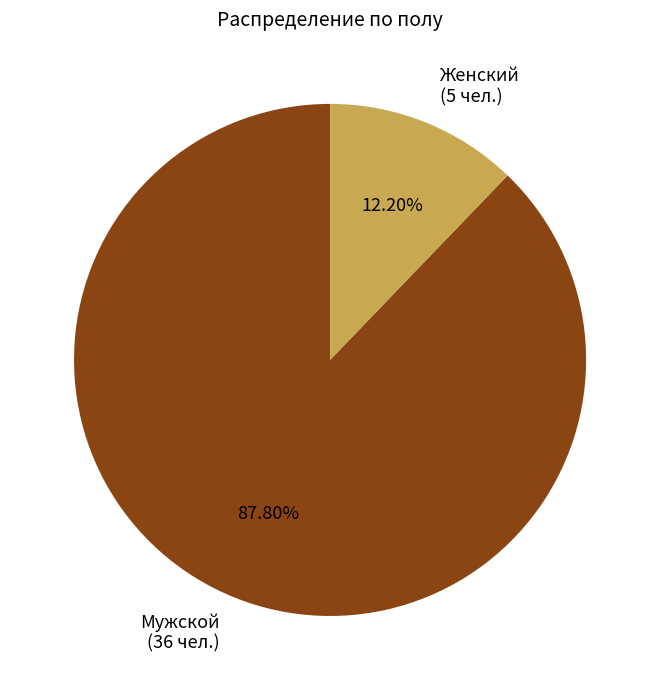

Approximately how many times larger is the value at Мужской (36 чел.) compared to Женский (5 чел.)?

7.2